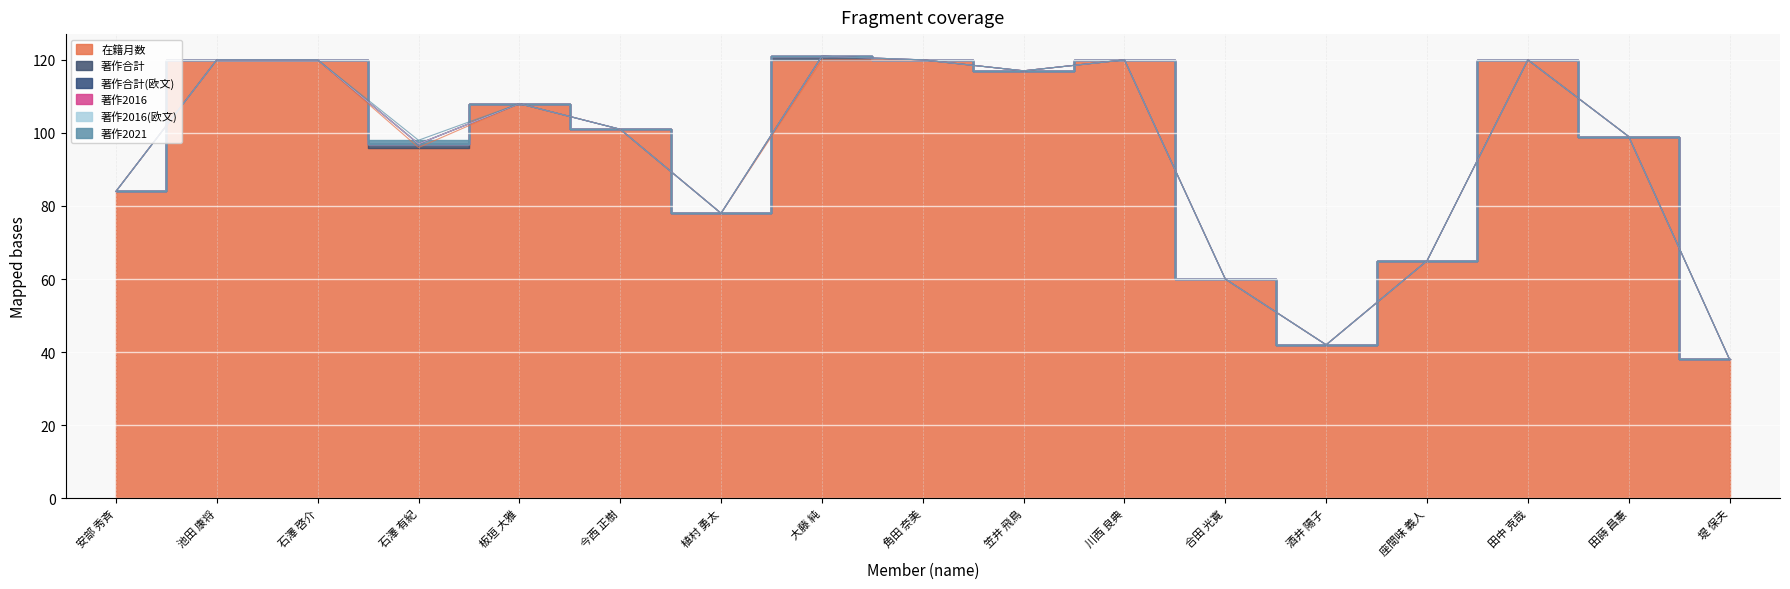

Is the value of 著作2016 at 笠井 飛鳥 greater than the value of 在籍月数 at 植村 勇太?

No